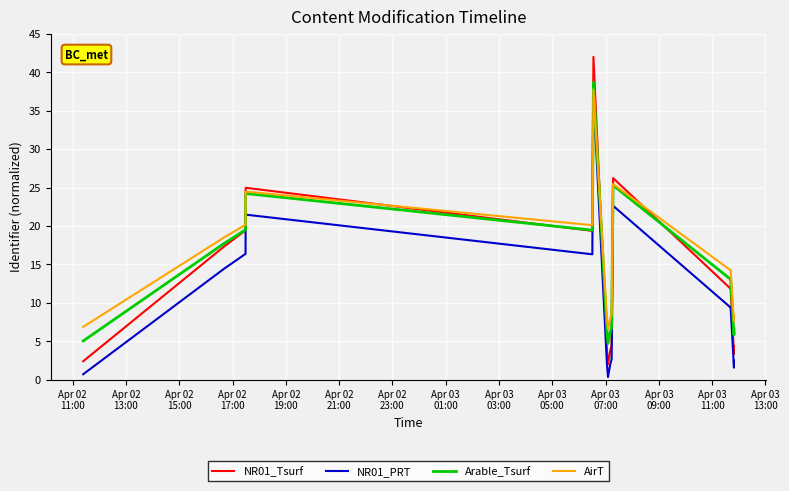

Count the number of data series in this chart.

4